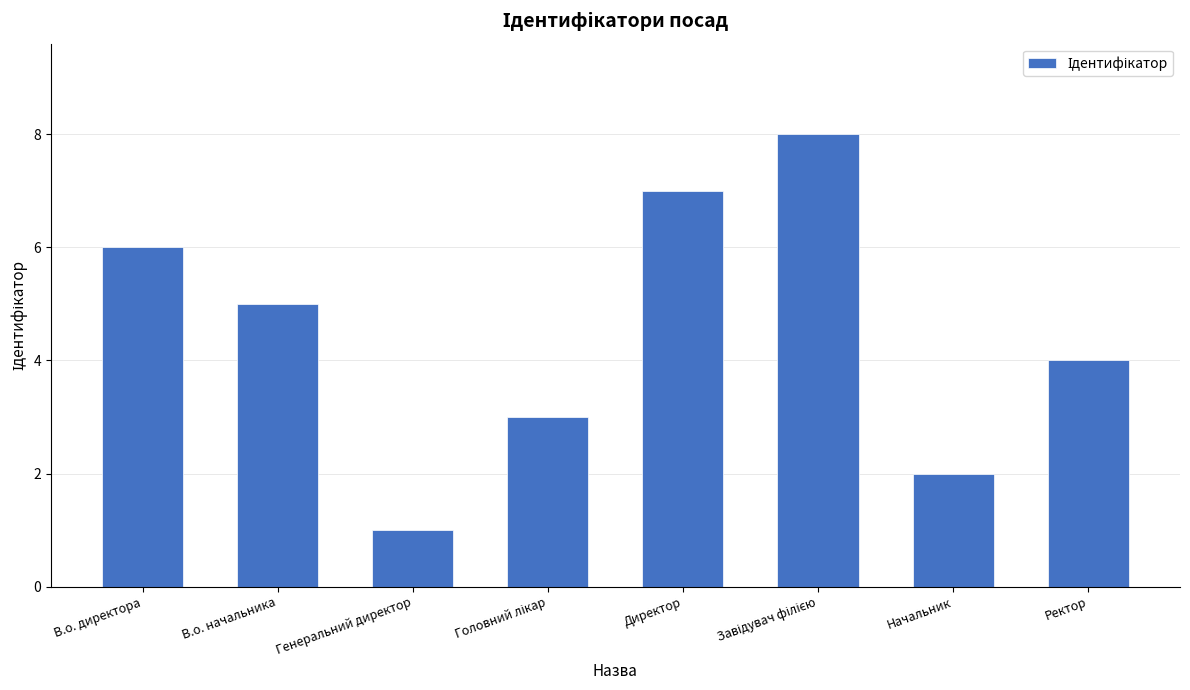

Count the number of data series in this chart.

1